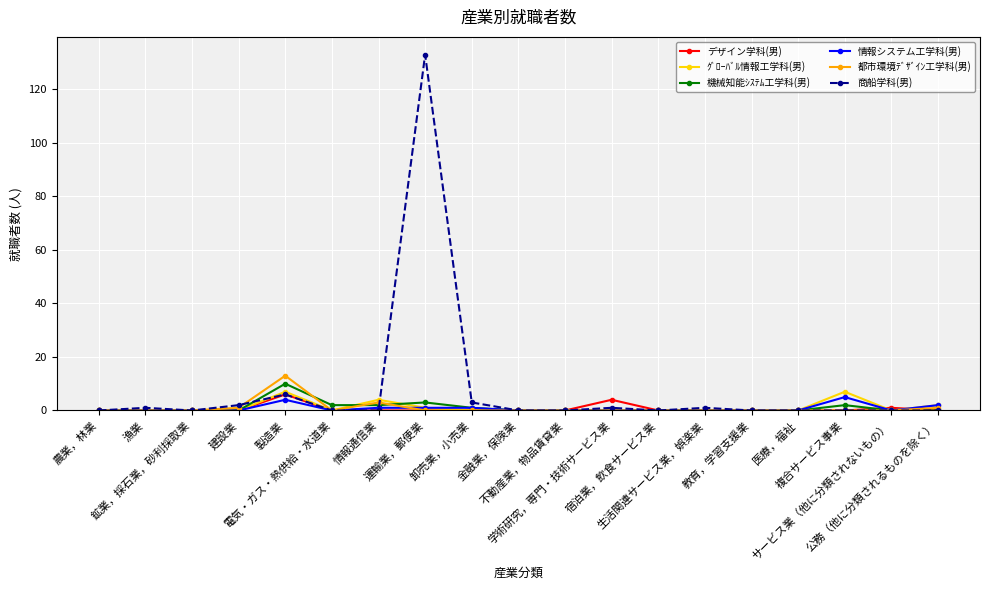

Which series has the widest spread of values?

商船学科(男)